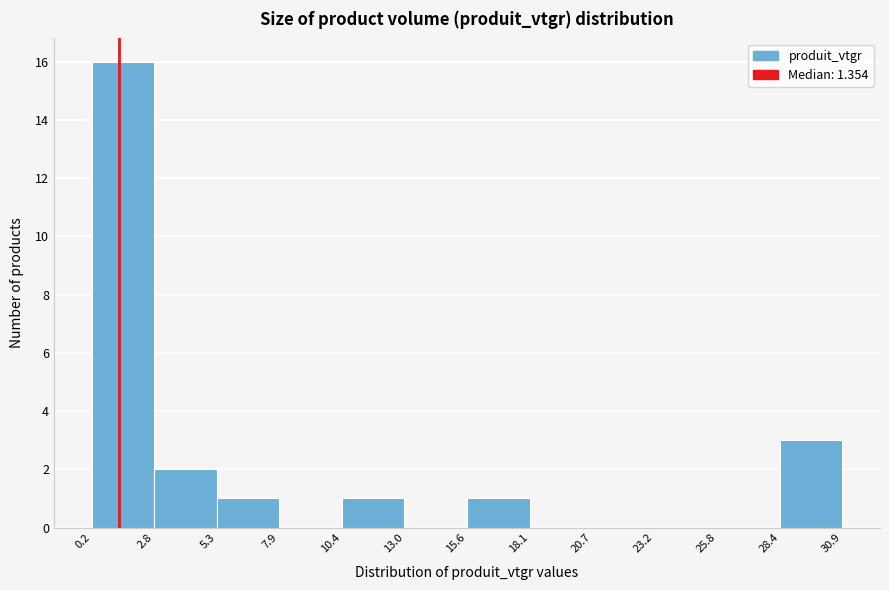

Reading left to right, list every bar in this chart as the range it spans on the x-axis followed by its height. The values are not printed on the chart, so give them approximately, as read against the axis.

0.2 to 2.8: 16
2.8 to 5.3: 2
5.3 to 7.9: 1
7.9 to 10.4: 0
10.4 to 13.0: 1
13.0 to 15.6: 0
15.6 to 18.1: 1
18.1 to 20.7: 0
20.7 to 23.2: 0
23.2 to 25.8: 0
25.8 to 28.4: 0
28.4 to 30.9: 3